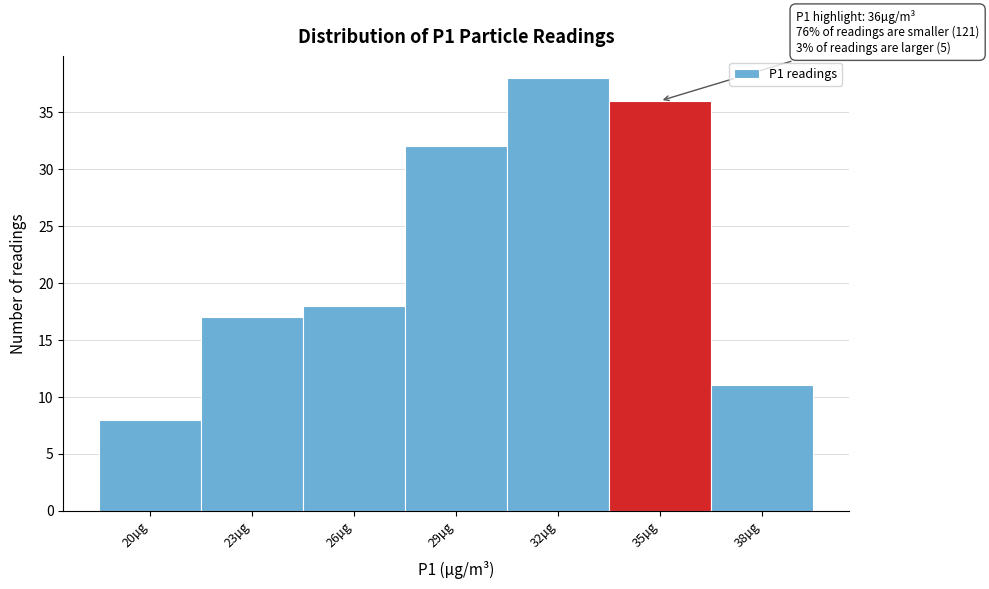

Reading left to right, what are all the values shown in this chart?

20µg=8	23µg=17	26µg=18	29µg=32	32µg=38	35µg=36	38µg=11